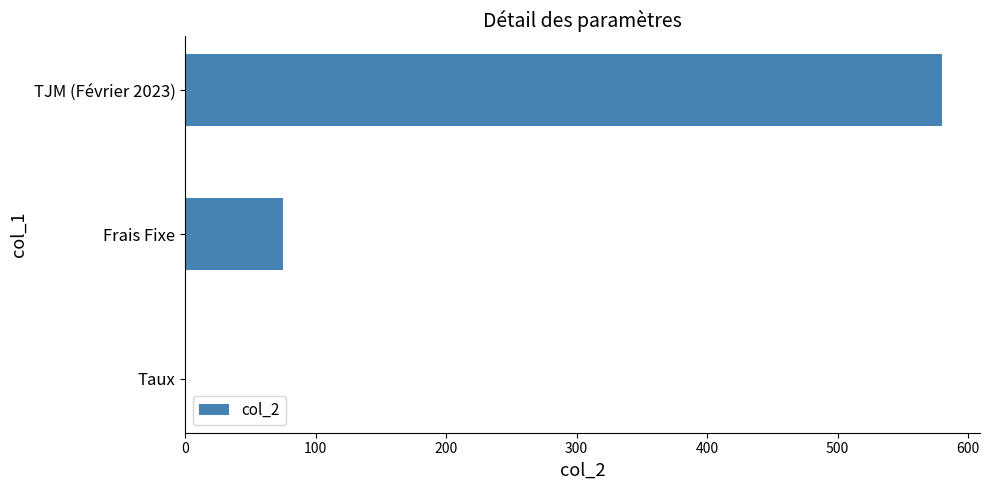

At which label is the value closest to 290?

Frais Fixe